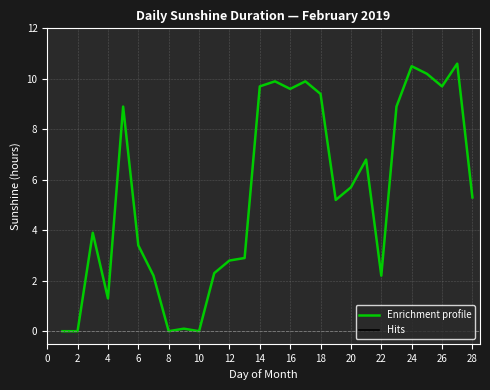

What is the difference between the maximum and minimum values?

10.6